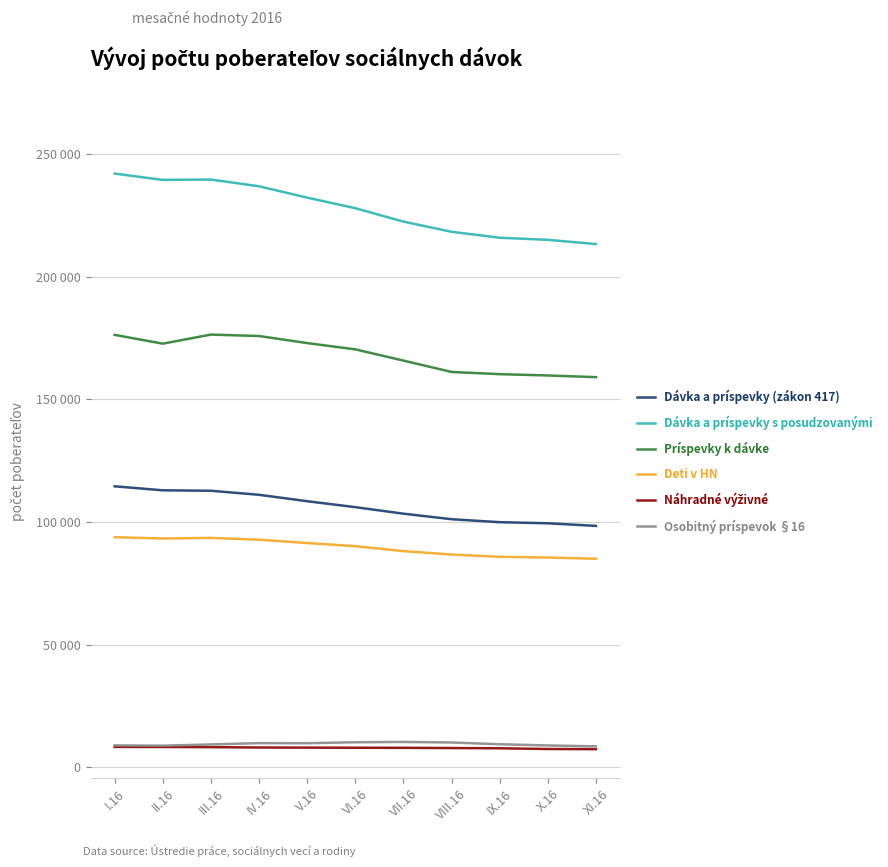

At which category is the sum across all series the highest?

I.16